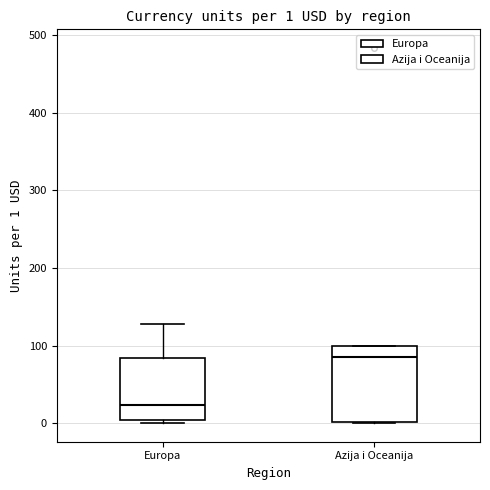

Which box has the lowest median line?

Europa